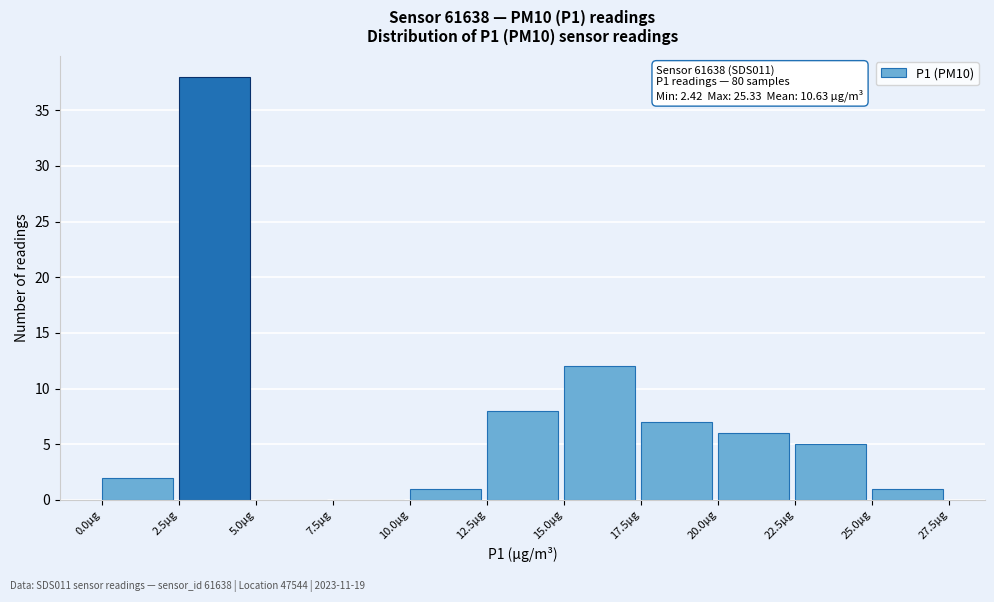

Over which range of the x-axis is the bar tallest?

2.5 to 5.0